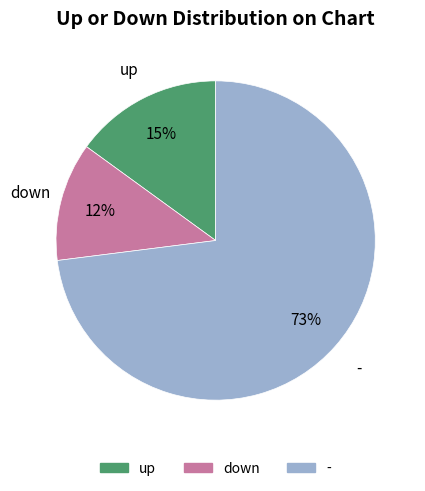

Do - and up together represent more than half of the pie?

Yes